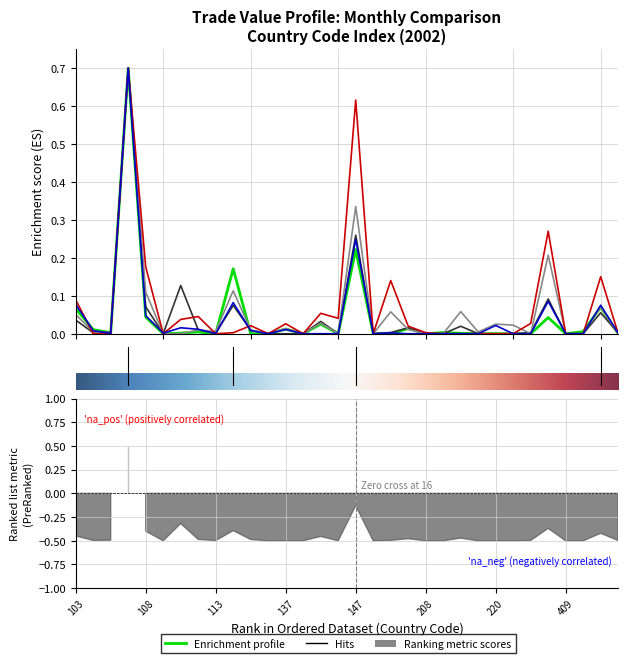

Which category has the highest value in the Value-Jun series?

106